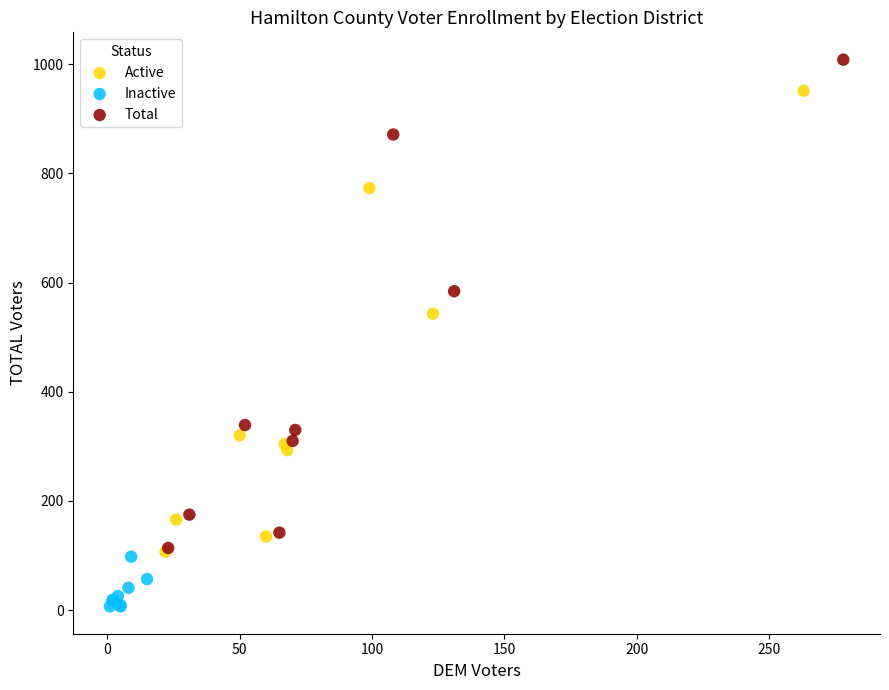

Which series has the widest spread of Y values?

Total